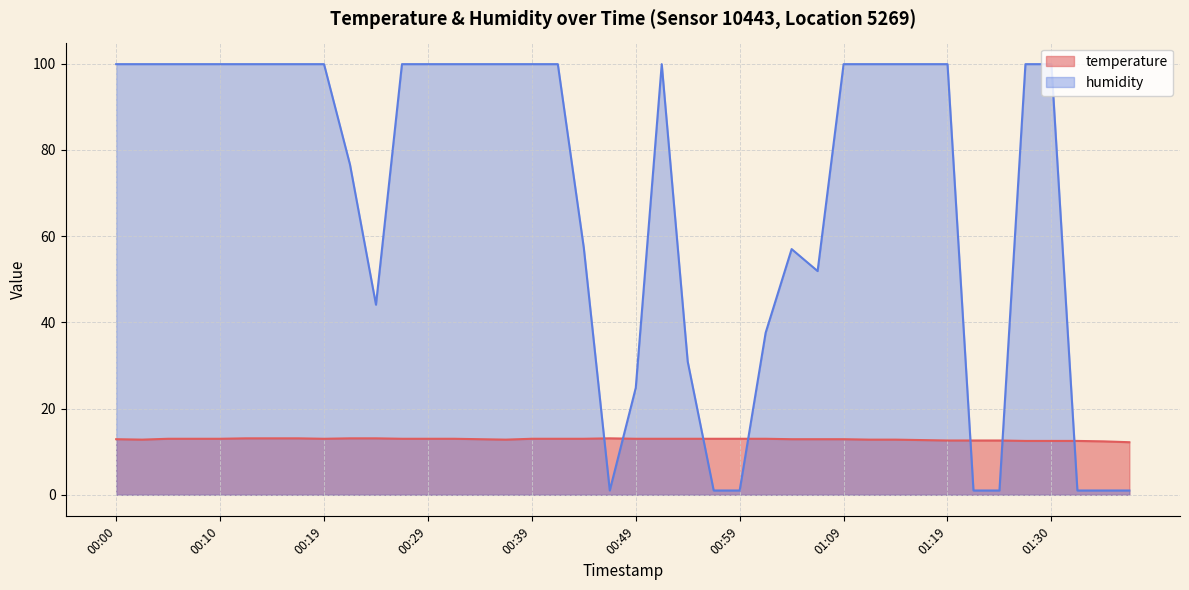

What is the value of the temperature point at the 29th from the left?

12.9